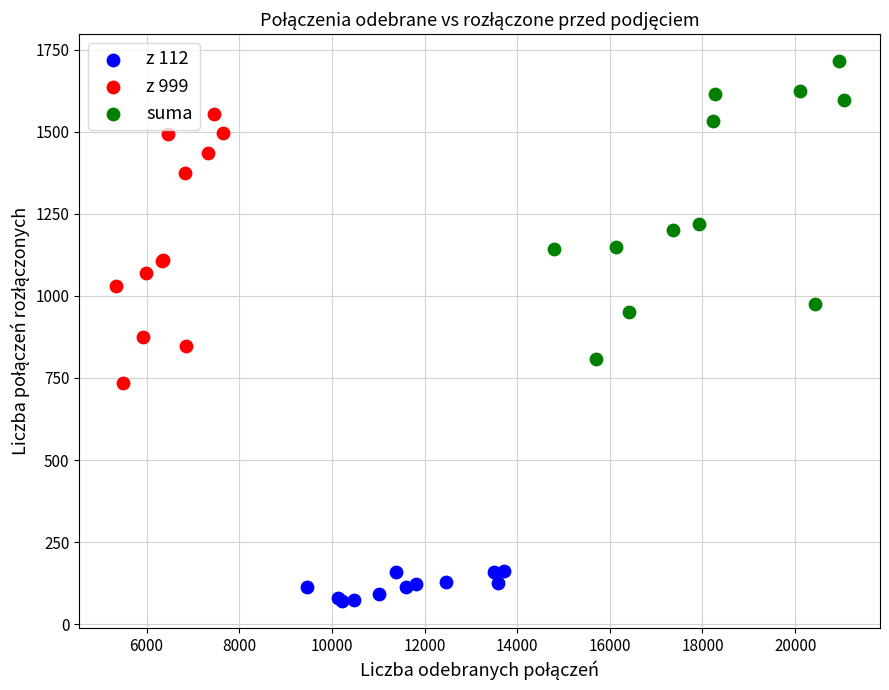

What are all the series names shown in the legend?

z 112, z 999, suma